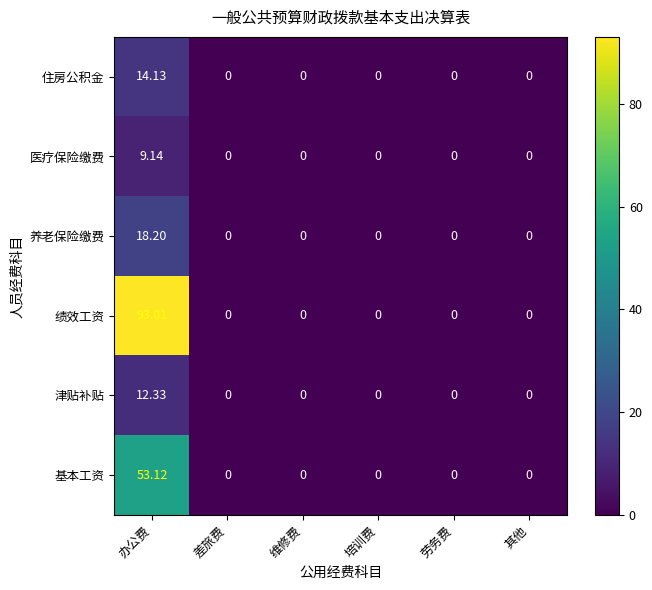

Between 办公费 and 差旅费, which series saw the biggest shift?

绩效工资